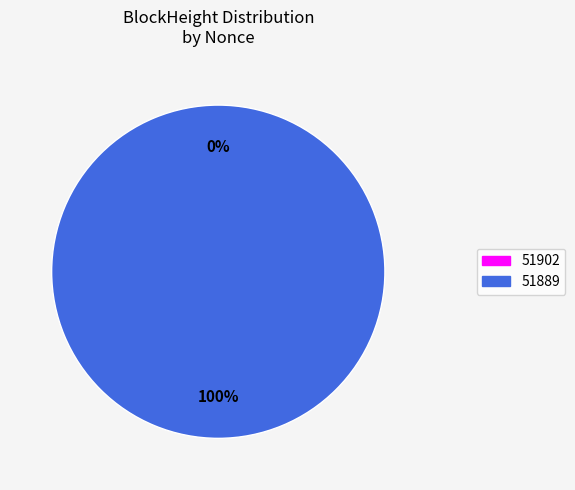

Which slice is the largest?

51889